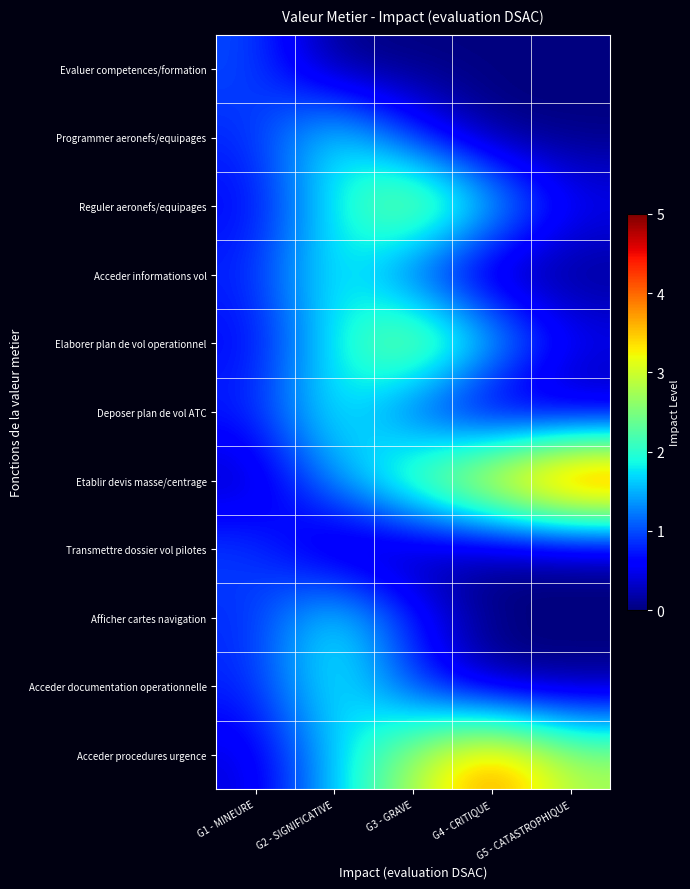

What is the difference between the highest and lowest values at G5 - CATASTROPHIQUE?

5.0